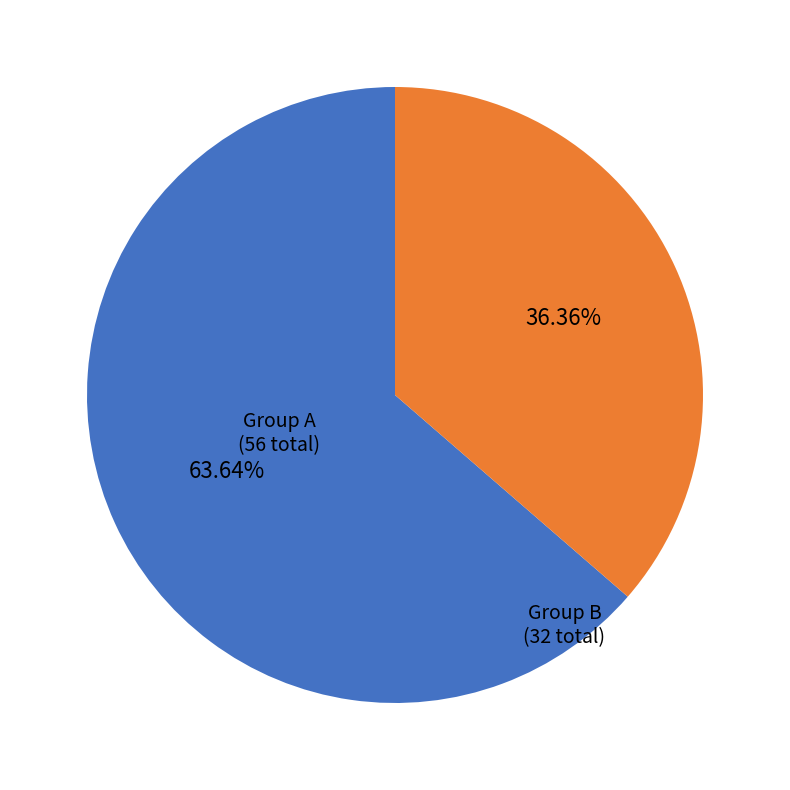

Is there any slice that represents more than half of the pie?

Yes